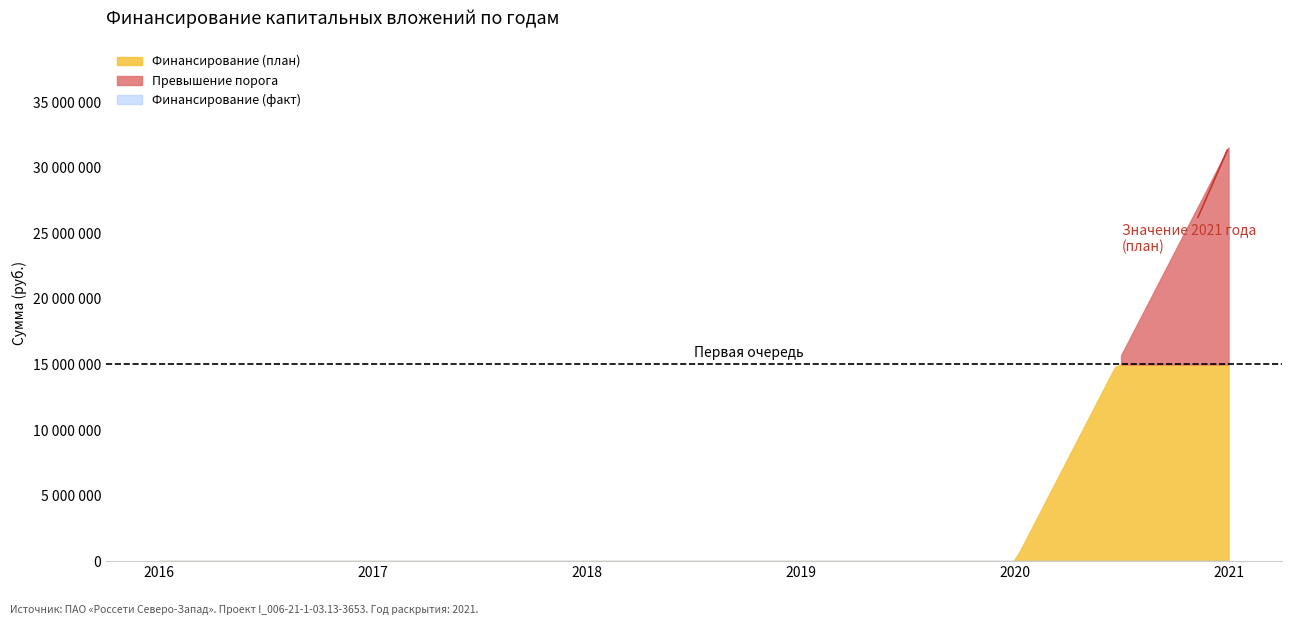

The value of Финансирование (факт) at 2021 is 0. True or false?

True